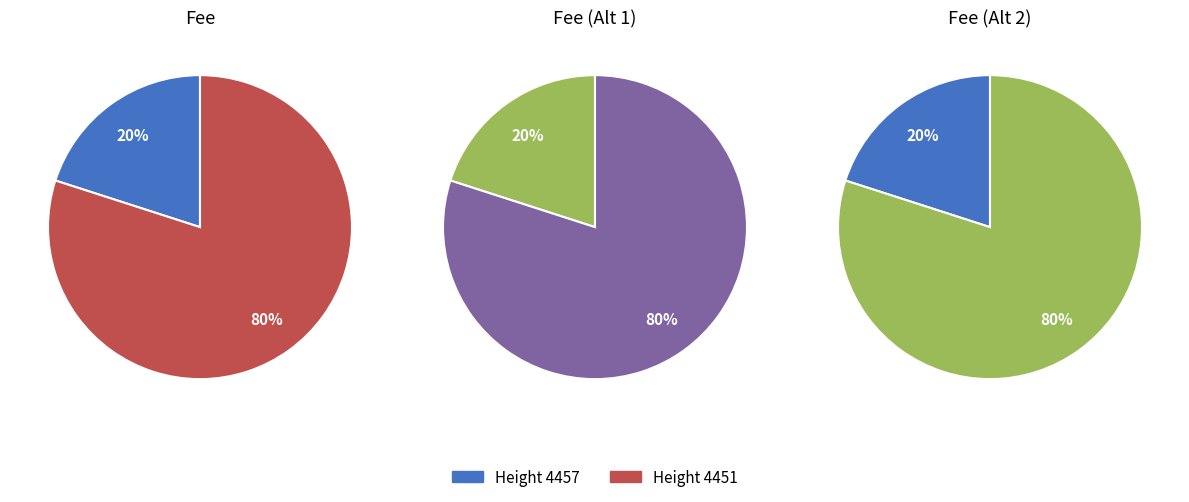

Is it true that 4451 is 80% of the pie?

True